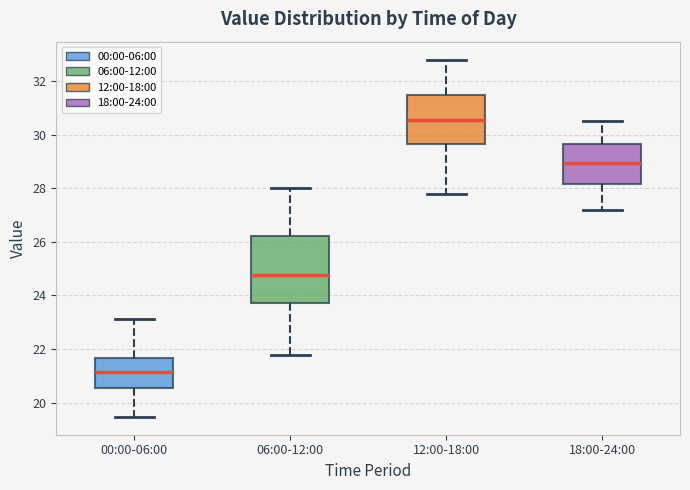

Which box's median line is the highest?

12:00-18:00